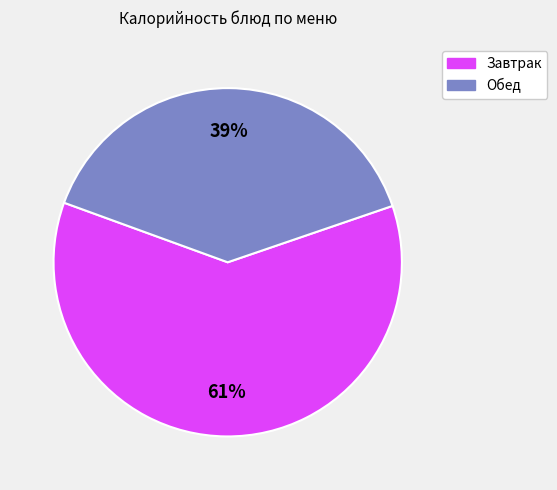

How many slices are in this pie chart?

2